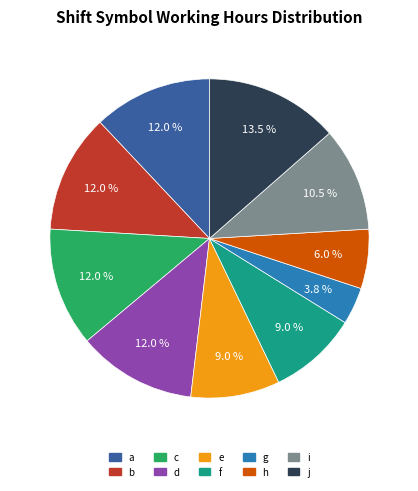

True or false: d accounts for 12% of the total.

True